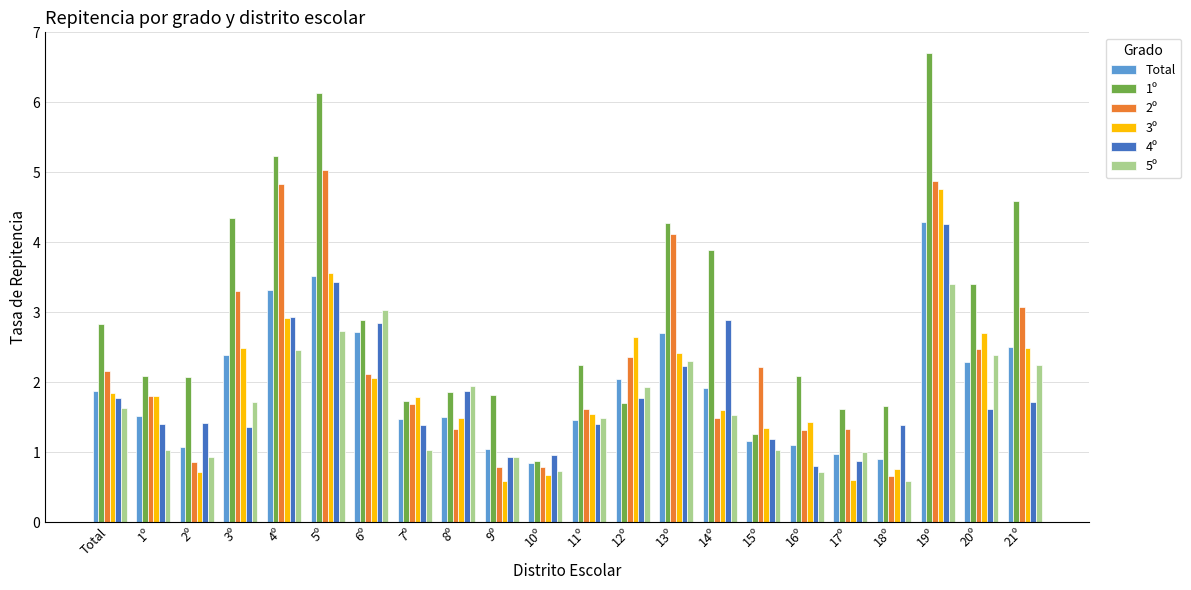

Read the 4º value at 12º.

1.8